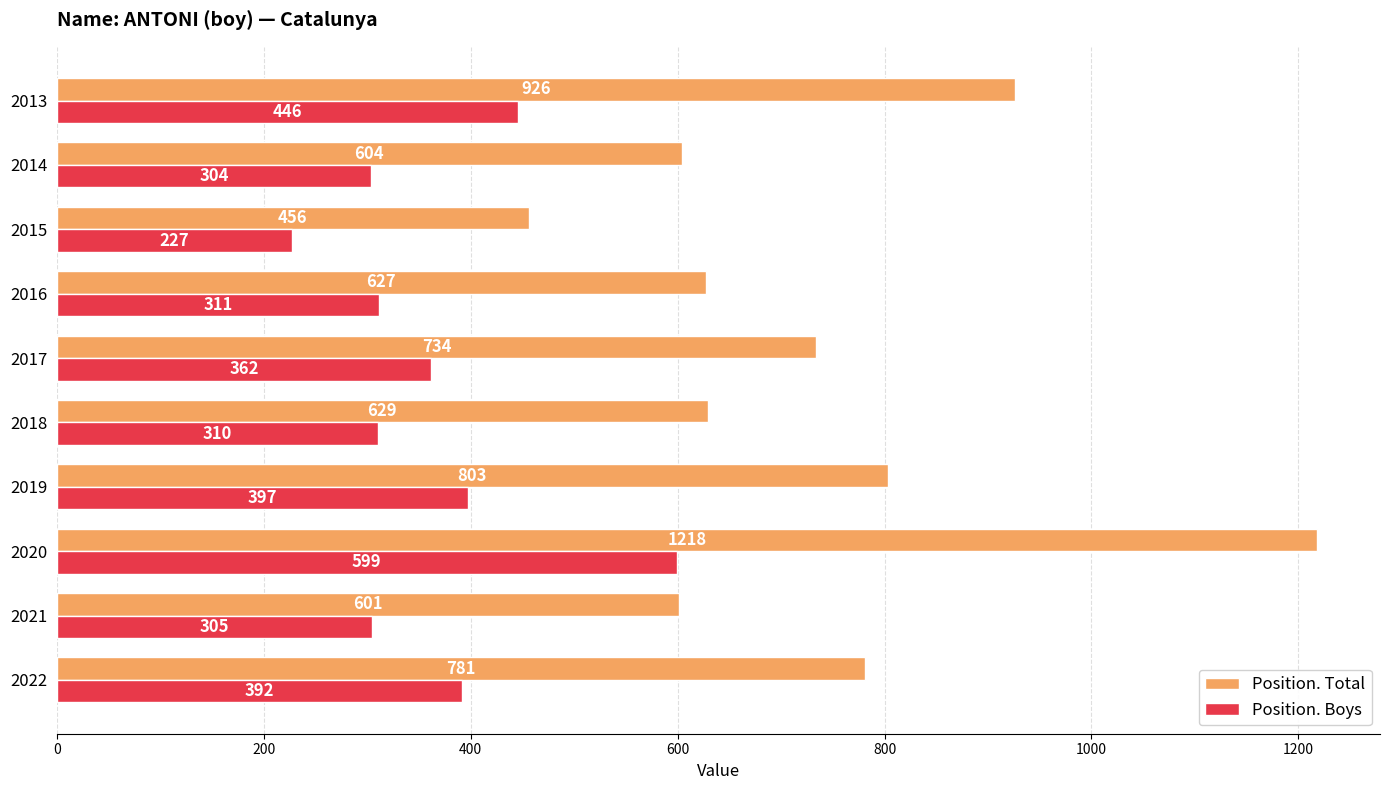

What is the sum of all Position. Boys values?

3653